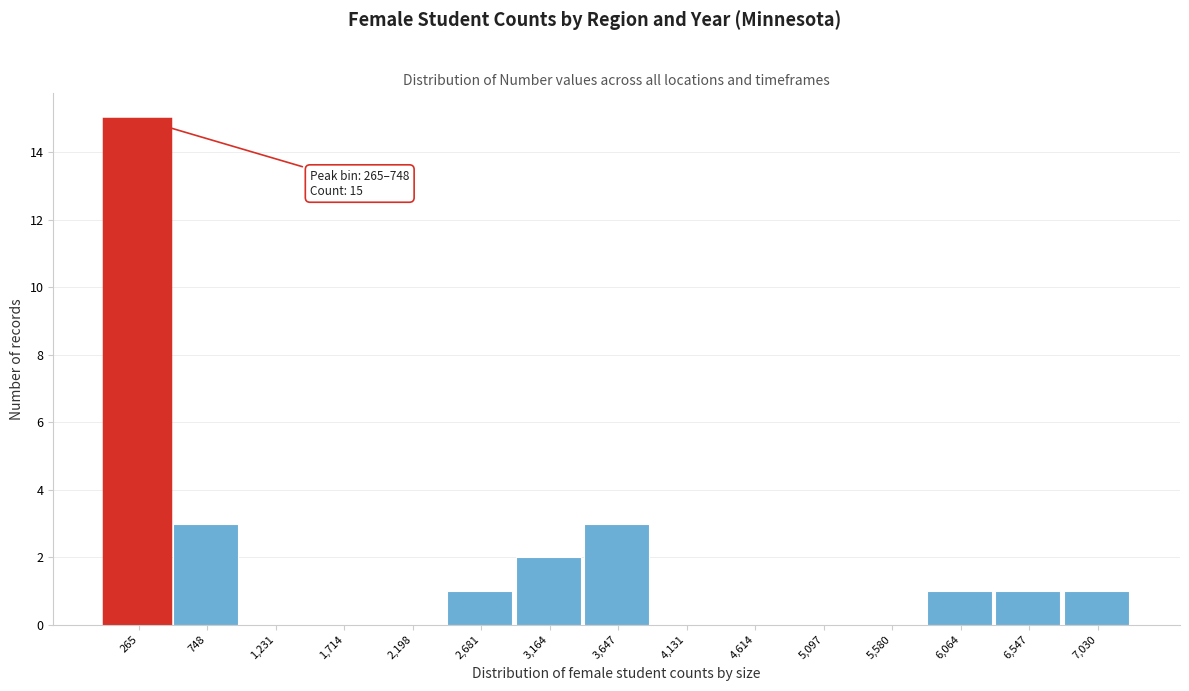

Reading right to left, transcribe all the data shown in this chart.

7,030=1	6,547=1	6,064=1	5,580=0	5,097=0	4,614=0	4,131=0	3,647=3	3,164=2	2,681=1	2,198=0	1,714=0	1,231=0	748=3	265=15